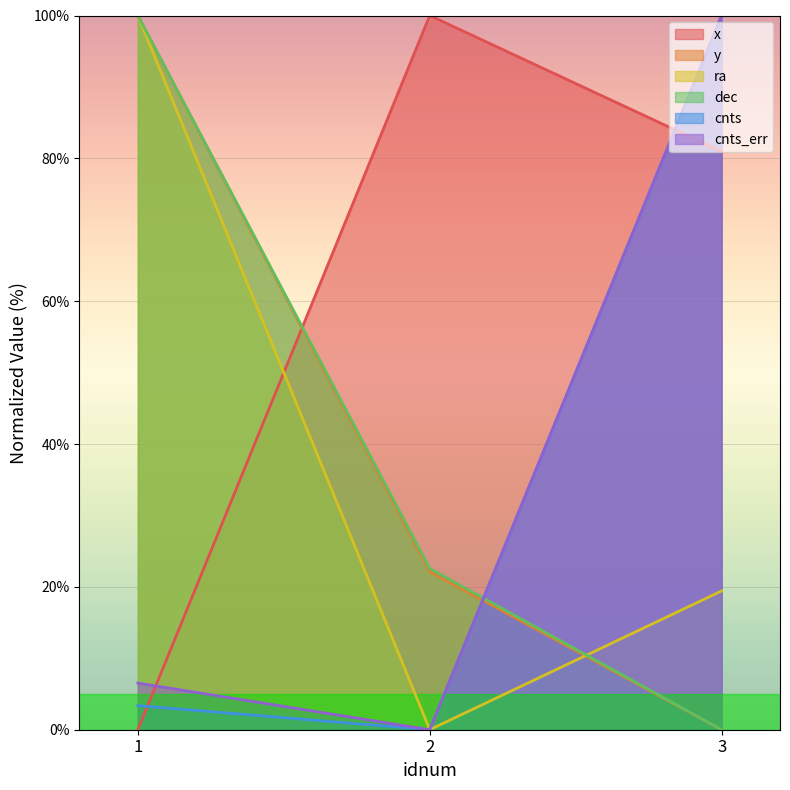

How many lines are shown in the chart?

6